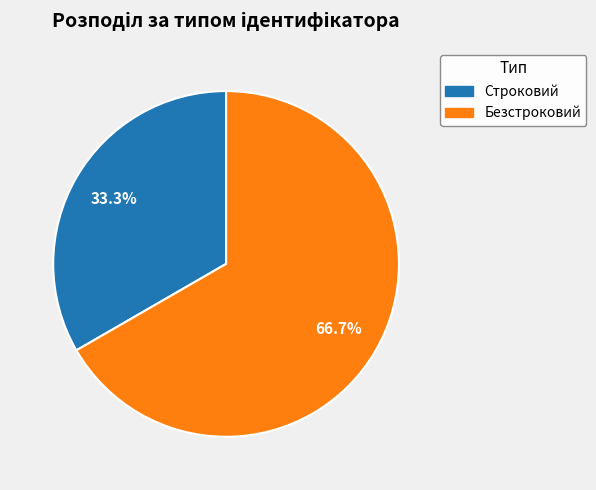

Rank the categories by value from lowest to highest.

Строковий, Безстроковий